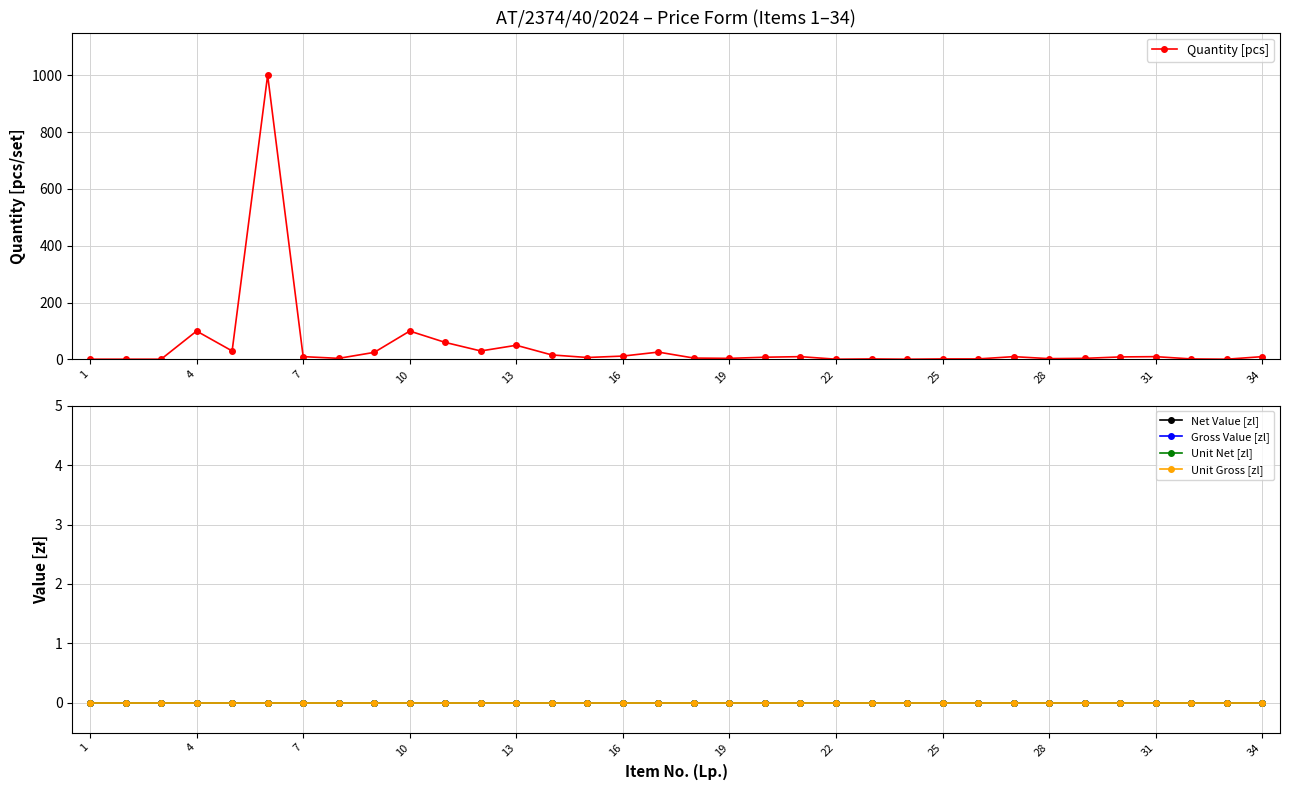

Count the number of data series in this chart.

5